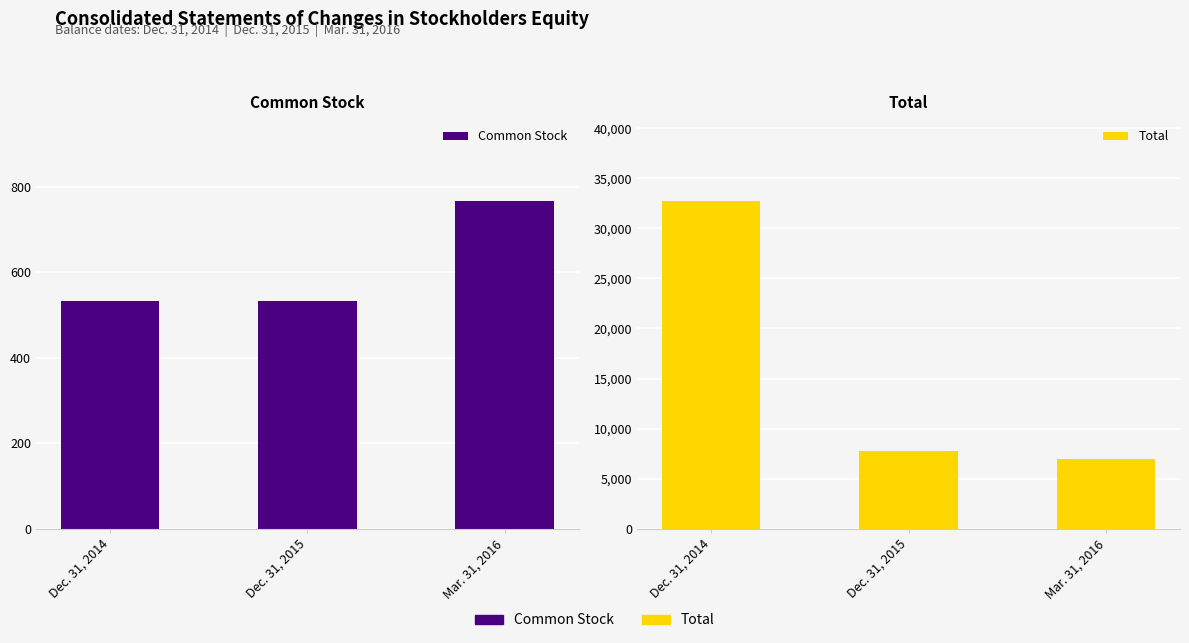

Reading right to left, what are all the values shown in this chart?

Common Stock: 767	534	532
Total: 6969	7771	32734